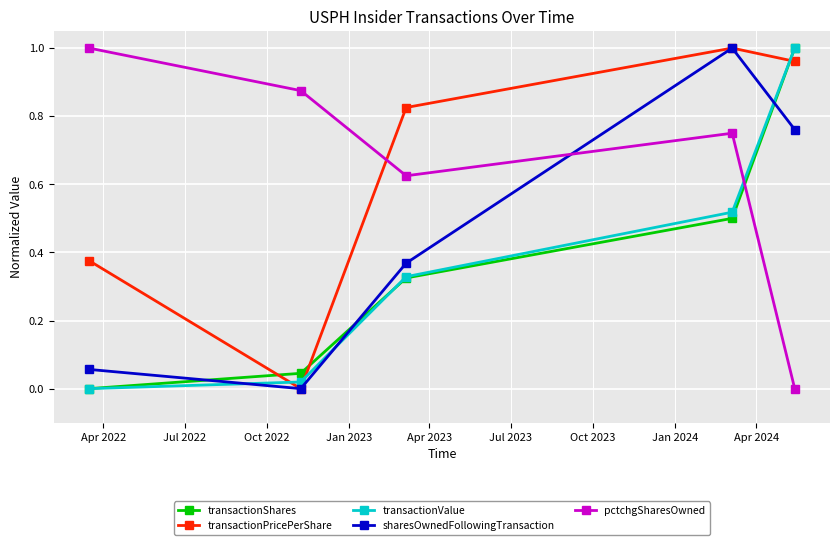

What is the sum of all transactionPricePerShare values?

3.2